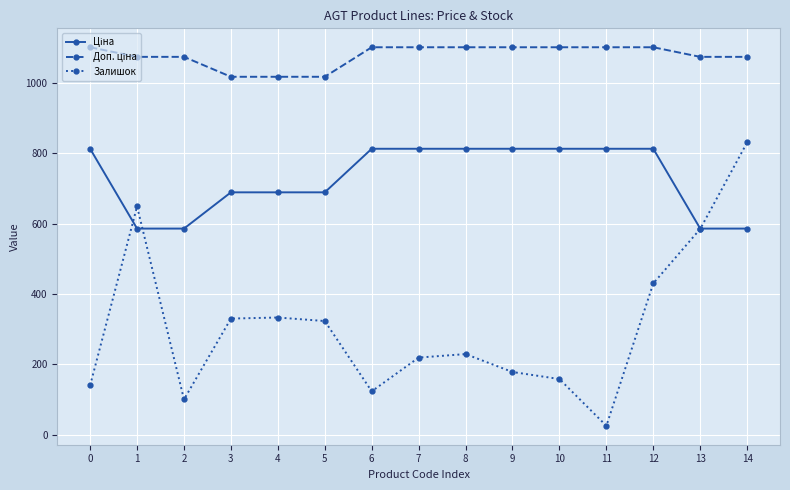

Between 1 and 5, which series saw the biggest shift?

Залишок